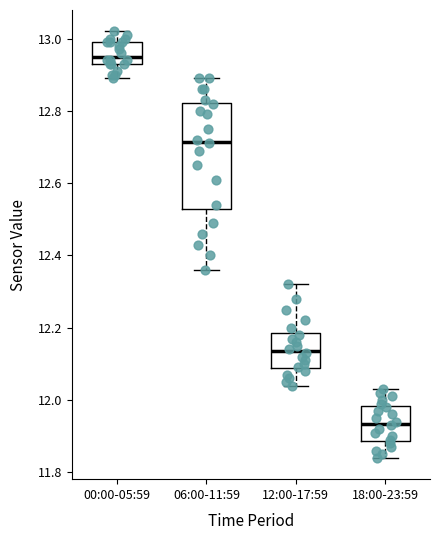

Reading left to right, read every box against the y-axis: the position of its median line, the range the box covers, and the ends of its whiskers. The values are not printed on the chart, so give them approximately, as read against the axis.

00:00-05:59: median 12.96, box 12.94 to 13.00, whiskers 12.90 to 13.02
06:00-11:59: median 12.72, box 12.52 to 12.82, whiskers 12.36 to 12.90
12:00-17:59: median 12.14, box 12.08 to 12.18, whiskers 12.04 to 12.32
18:00-23:59: median 11.94, box 11.88 to 11.98, whiskers 11.84 to 12.04